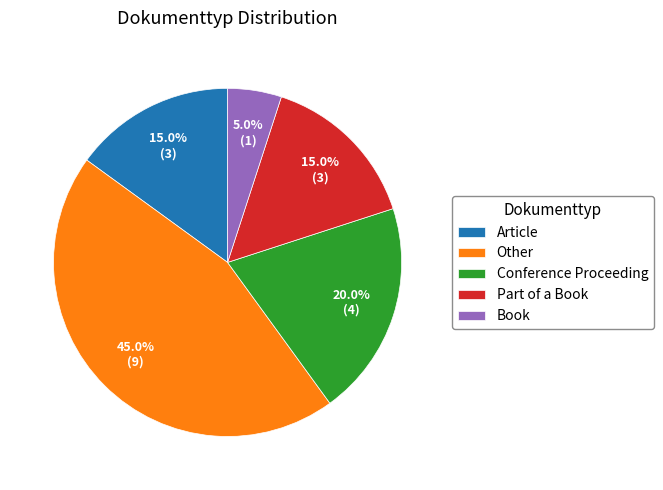

True or false: Other accounts for 53% of the total.

False